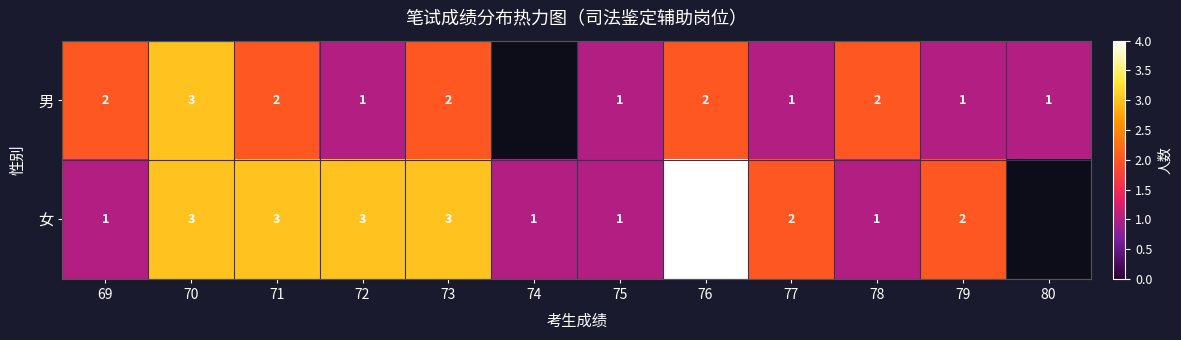

What is the total value across all series at 79?

3